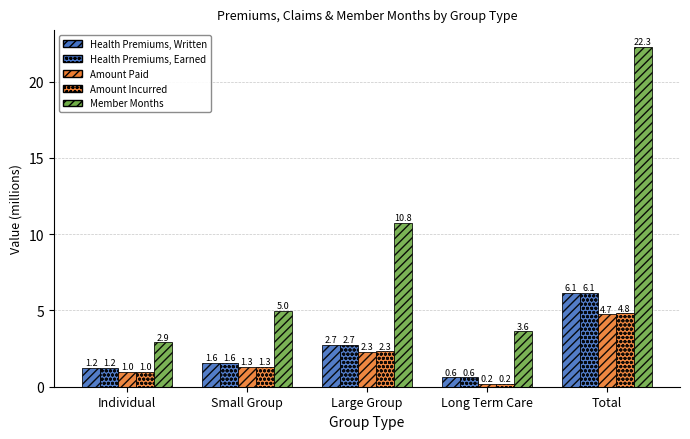

How many bars are there in each group?

5